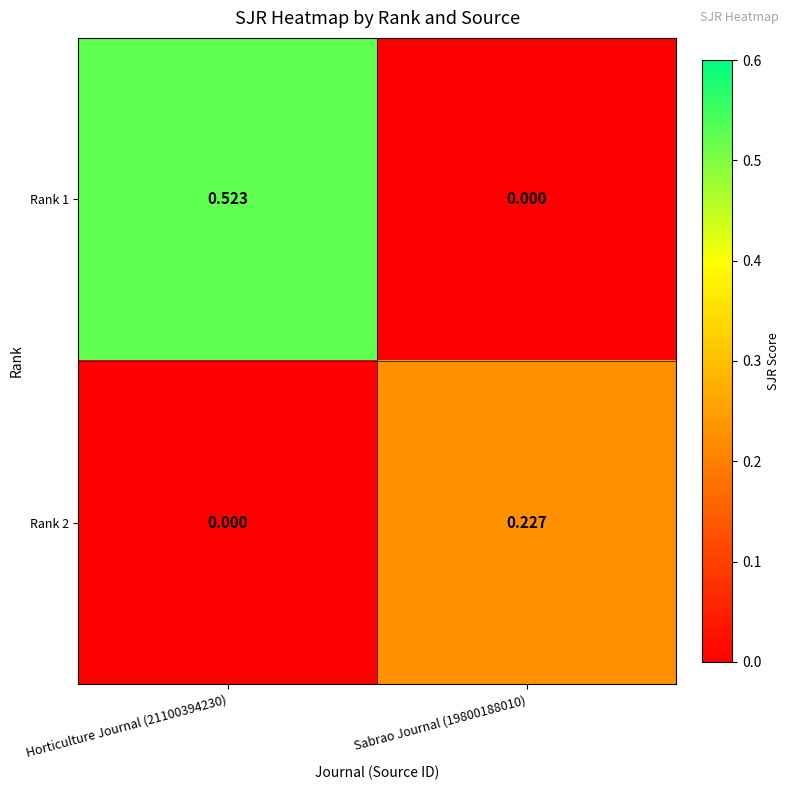

Is the value of Rank 2 at Sabrao Journal (19800188010) greater than the value of Rank 1 at Sabrao Journal (19800188010)?

Yes